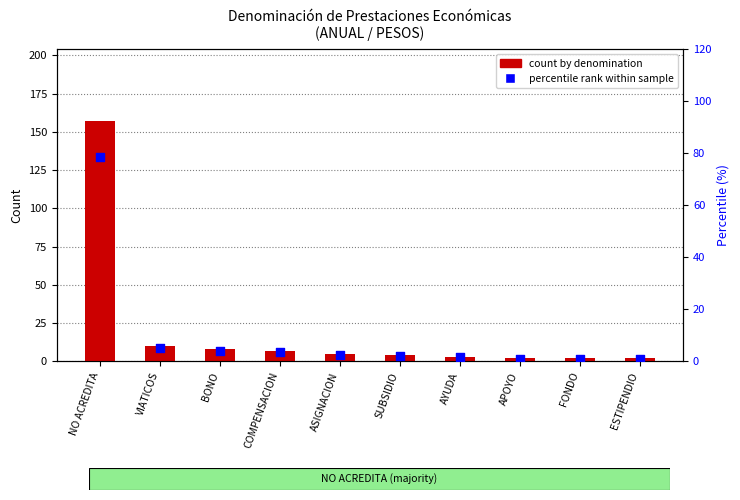

At how many categories does at least one series exceed 95?

1